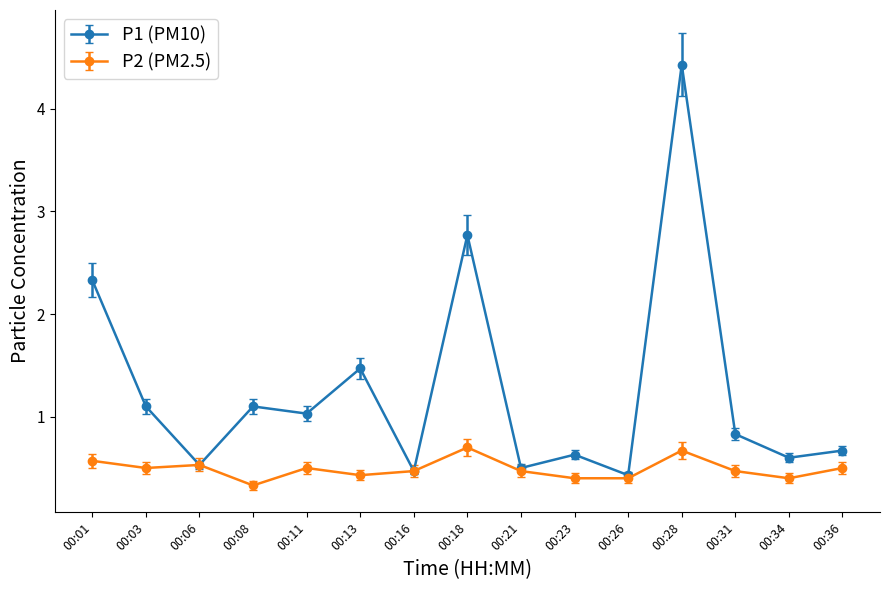

Which series has the widest spread of values?

P1 (PM10)